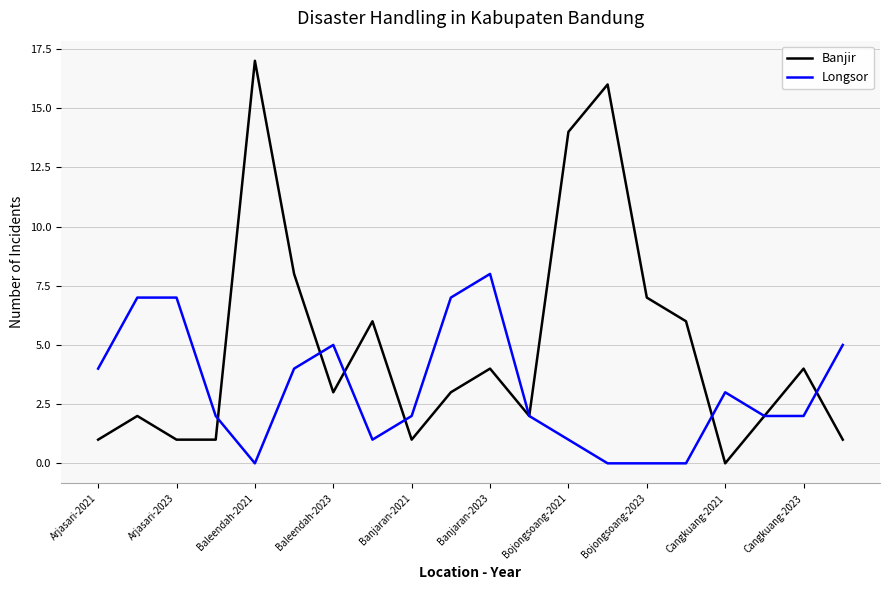

What is the maximum value for Longsor?

8